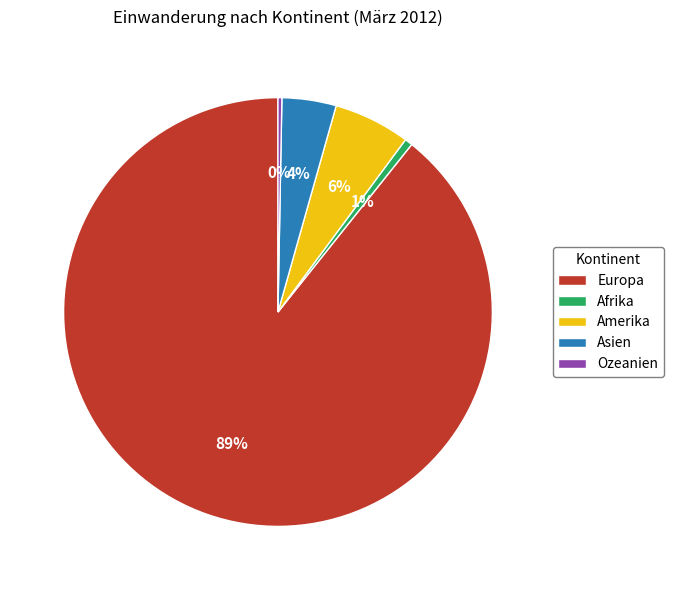

Which category accounts for the majority?

Europa